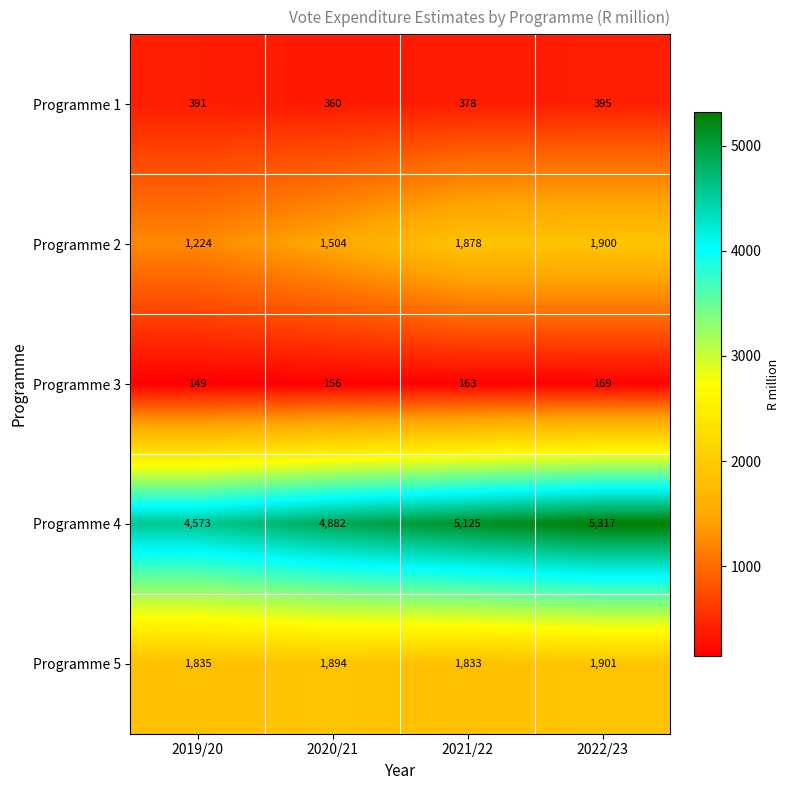

Between 2021/22 and 2022/23, which series saw the biggest shift?

Programme 4